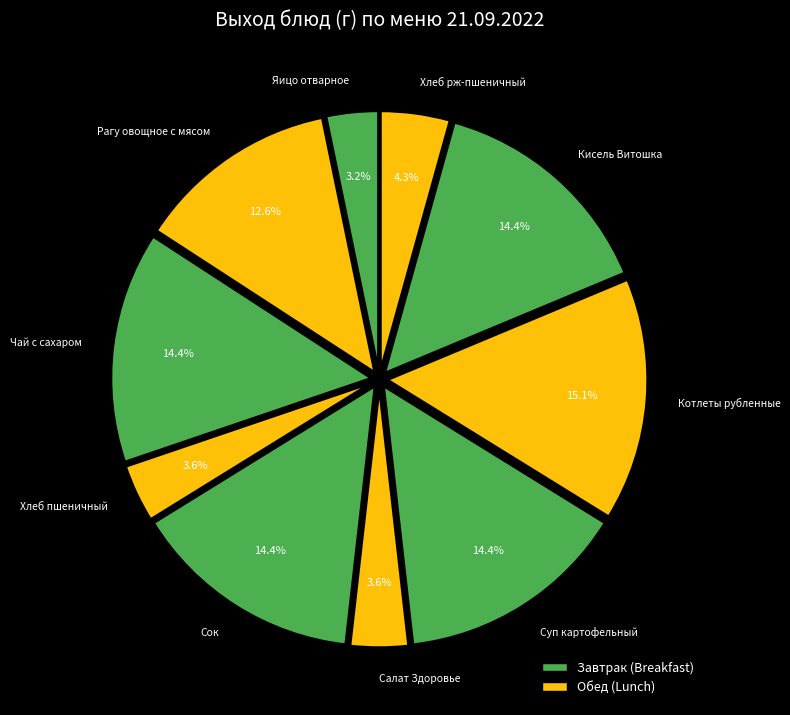

True or false: Суп картофельный accounts for 14% of the total.

True